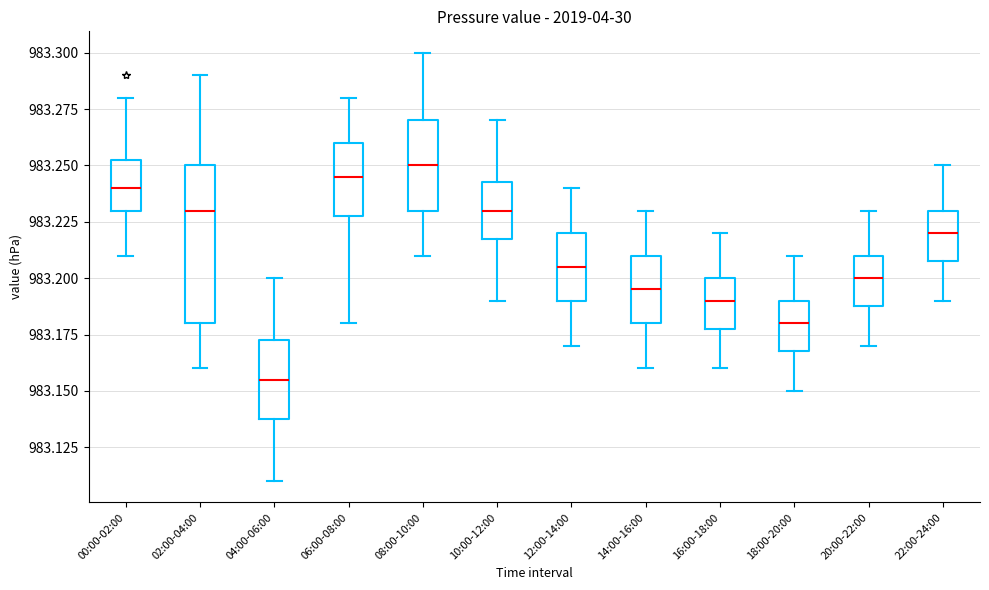

Which box's median line is the lowest?

04:00-06:00